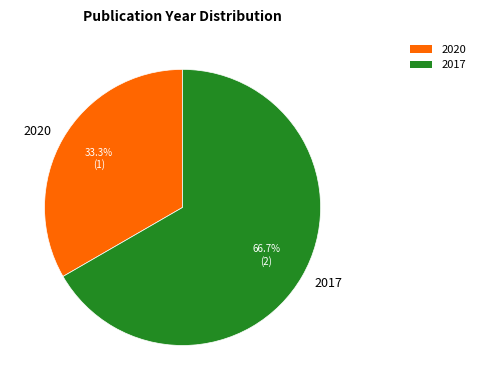

Which slice is the largest?

2017